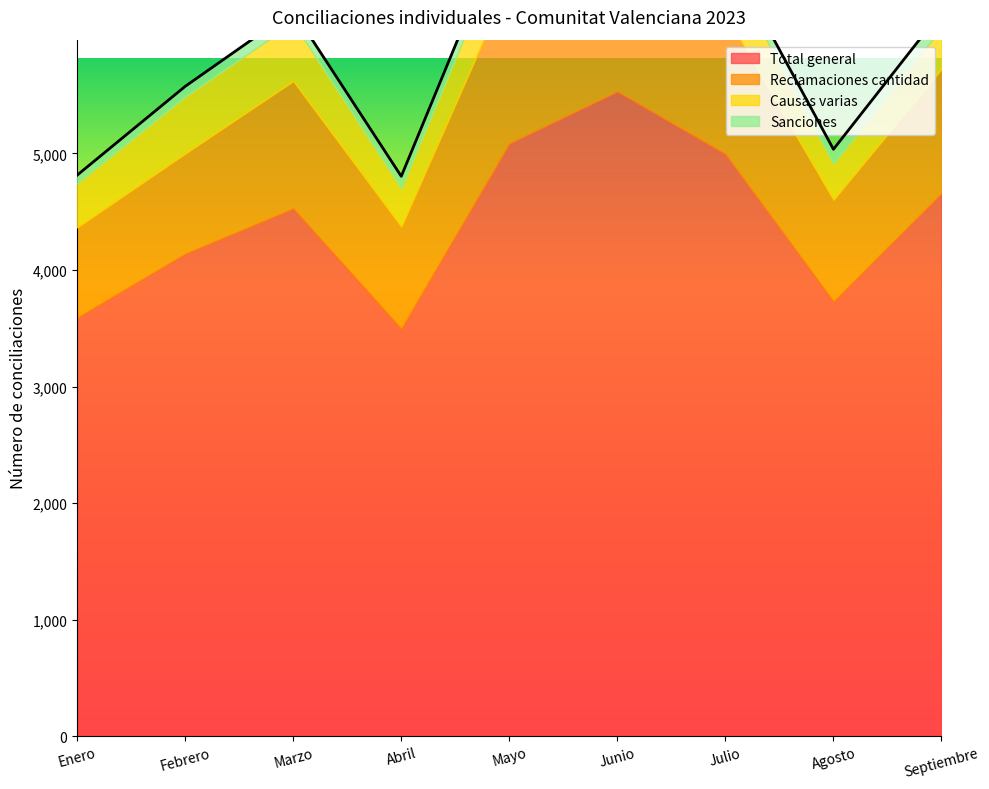

In Total general, how many points are lower than both neighbors (excluding endpoints)?

2